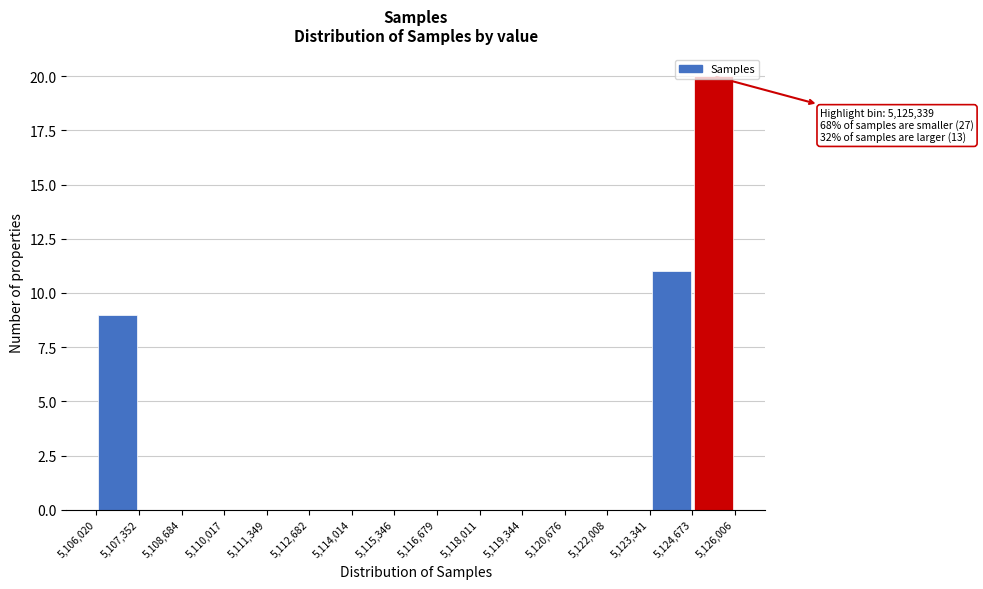

Which range on the x-axis has the tallest bar?

5,124,673 to 5,126,006